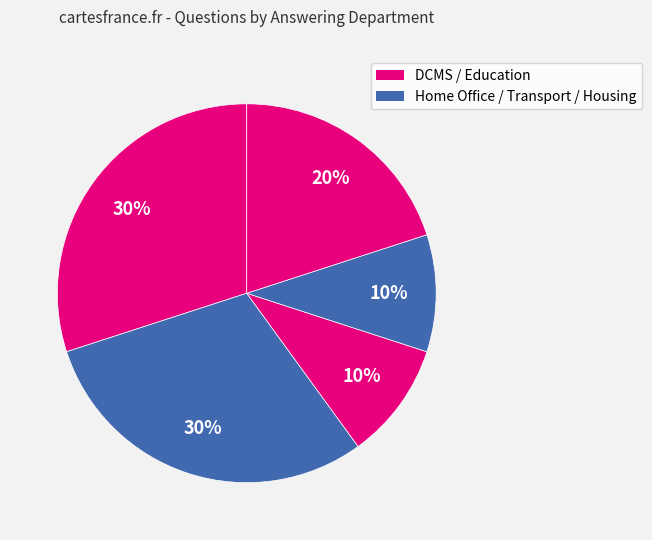

Count the number of slices in the pie.

5